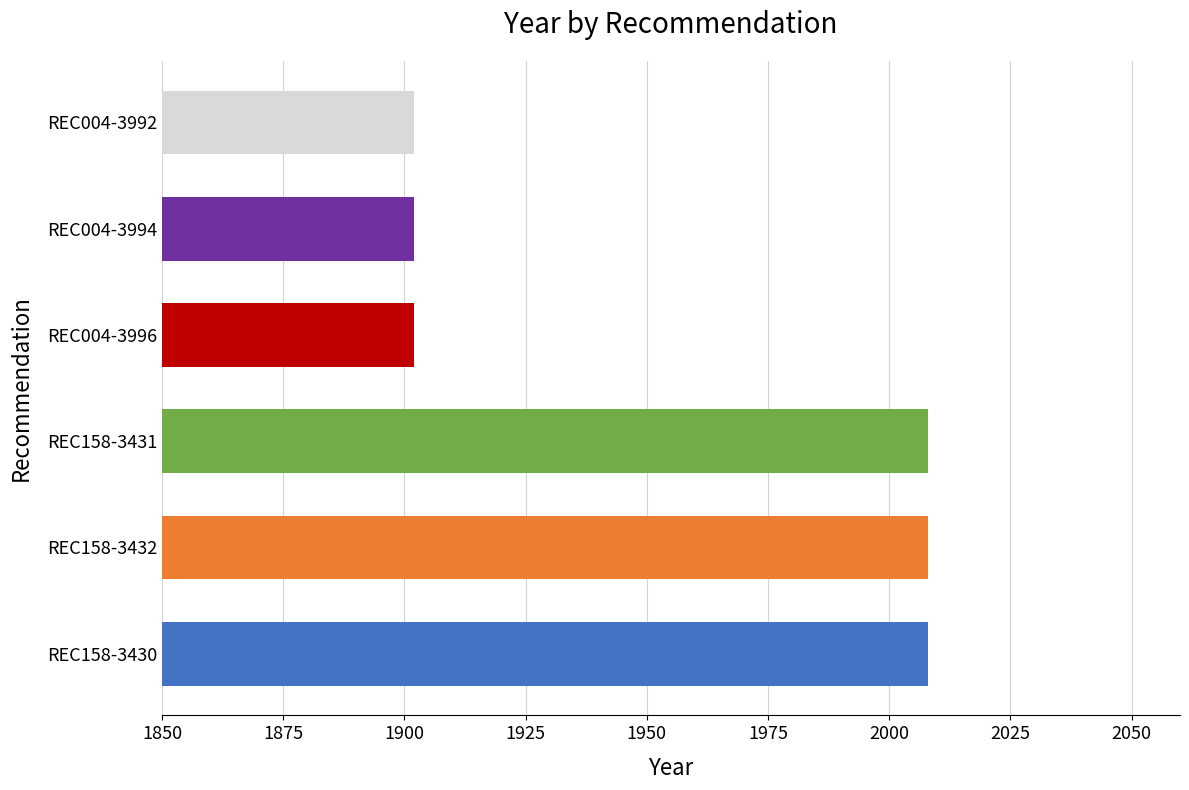

What is the ratio of the value at REC004-3992 to the value at REC004-3994?

1.0